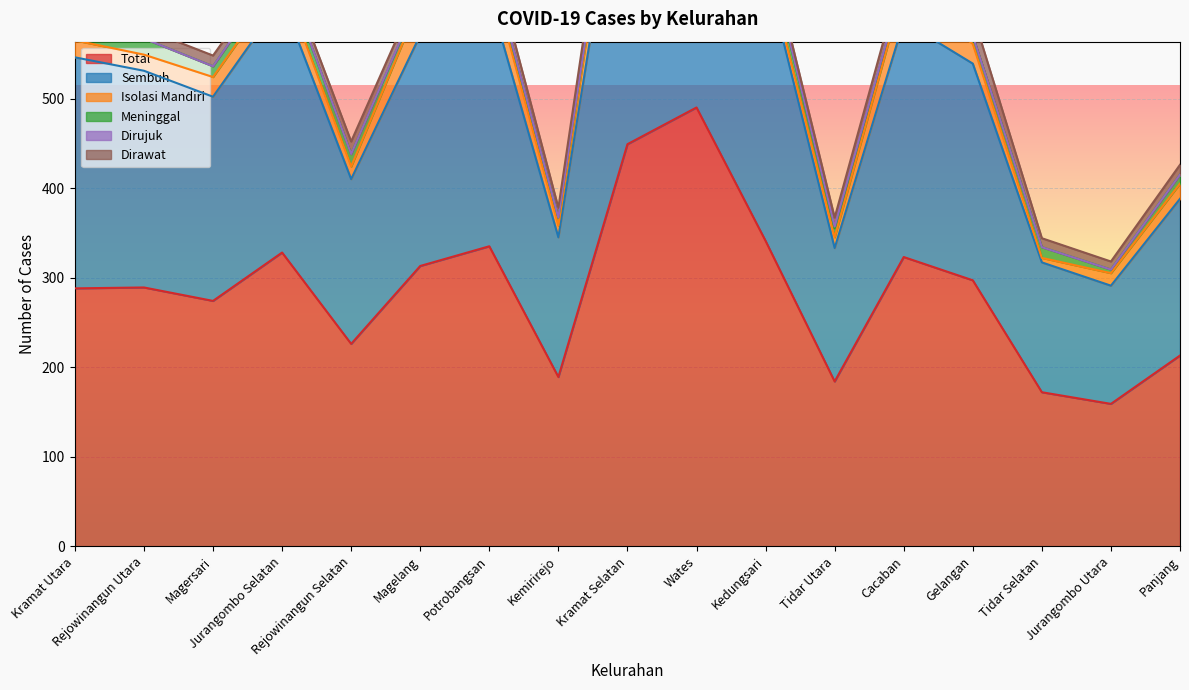

List the series in order of their peak value, highest first.

Total, Sembuh, Isolasi Mandiri, Dirawat, Meninggal, Dirujuk